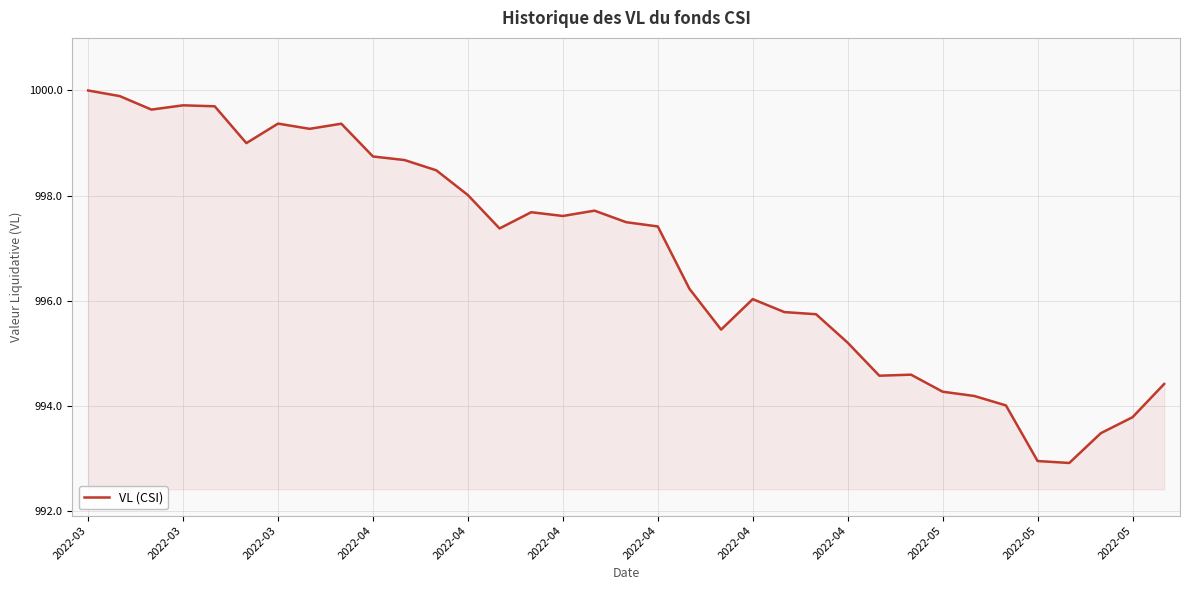

Does the chart display data point markers on the line(s)?

No